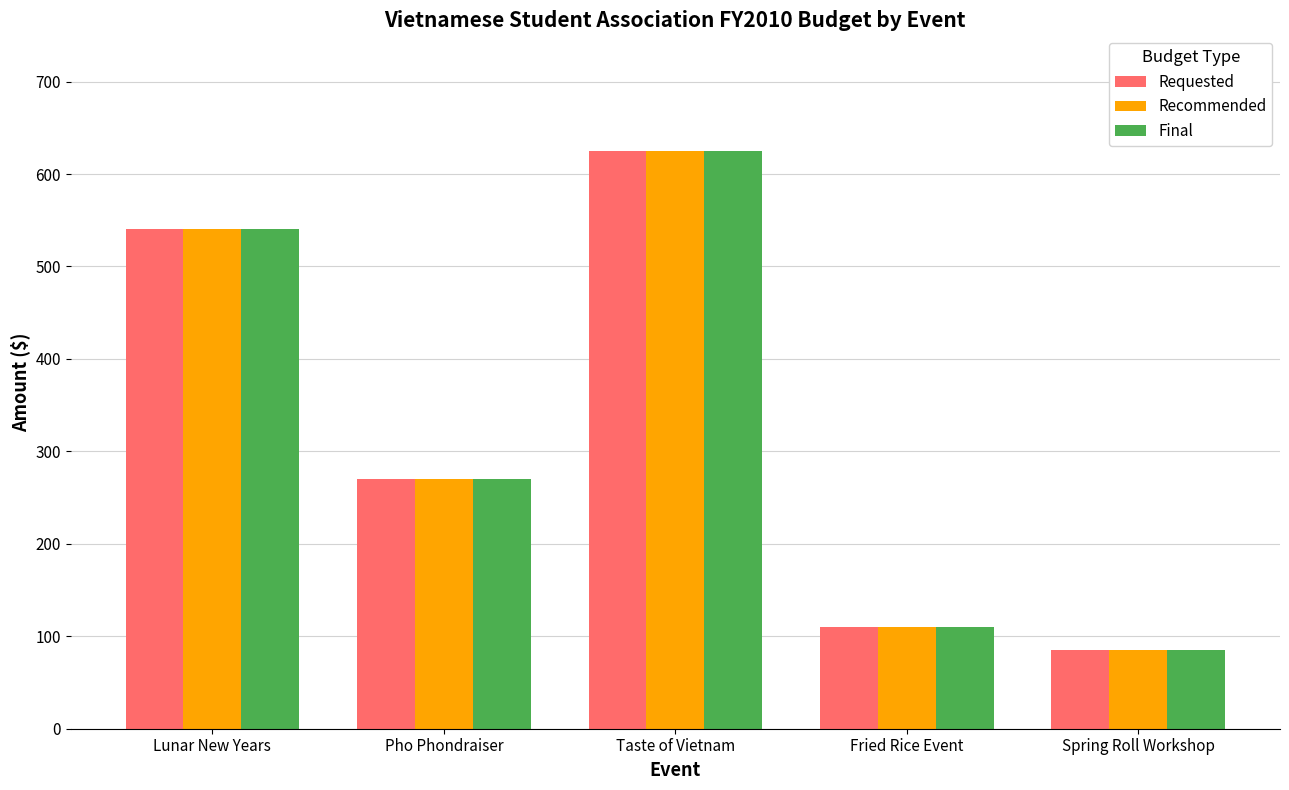

What is the minimum value for Requested?

85